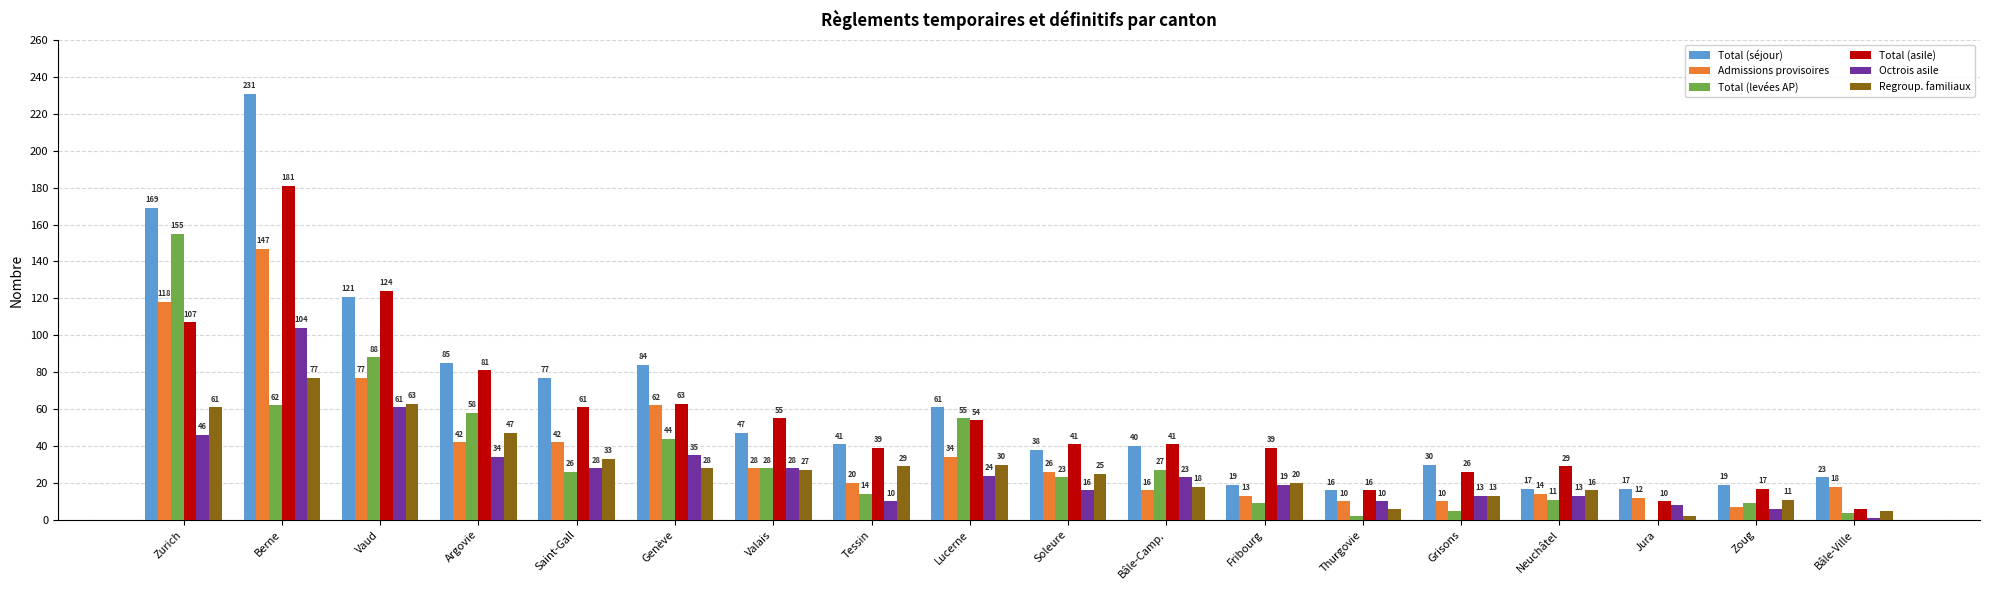

Reading right to left, transcribe all the data shown in this chart.

Total (séjour): 23	19	17	17	30	16	19	40	38	61	41	47	84	77	85	121	231	169
Admissions provisoires: 18	7	12	14	10	10	13	16	26	34	20	28	62	42	42	77	147	118
Total (levées AP): 4	9	0	11	5	2	9	27	23	55	14	28	44	26	58	88	62	155
Total (asile): 6	17	10	29	26	16	39	41	41	54	39	55	63	61	81	124	181	107
Octrois asile: 1	6	8	13	13	10	19	23	16	24	10	28	35	28	34	61	104	46
Regroup. familiaux: 5	11	2	16	13	6	20	18	25	30	29	27	28	33	47	63	77	61